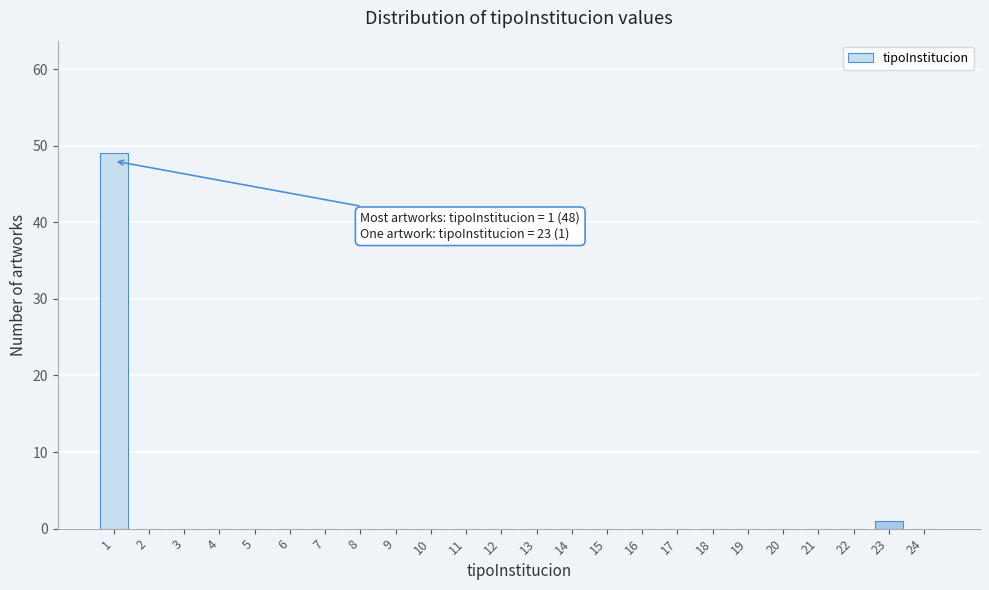

Reading left to right, transcribe all the data shown in this chart.

1=49	2=0	3=0	4=0	5=0	6=0	7=0	8=0	9=0	10=0	11=0	12=0	13=0	14=0	15=0	16=0	17=0	18=0	19=0	20=0	21=0	22=0	23=1	24=0